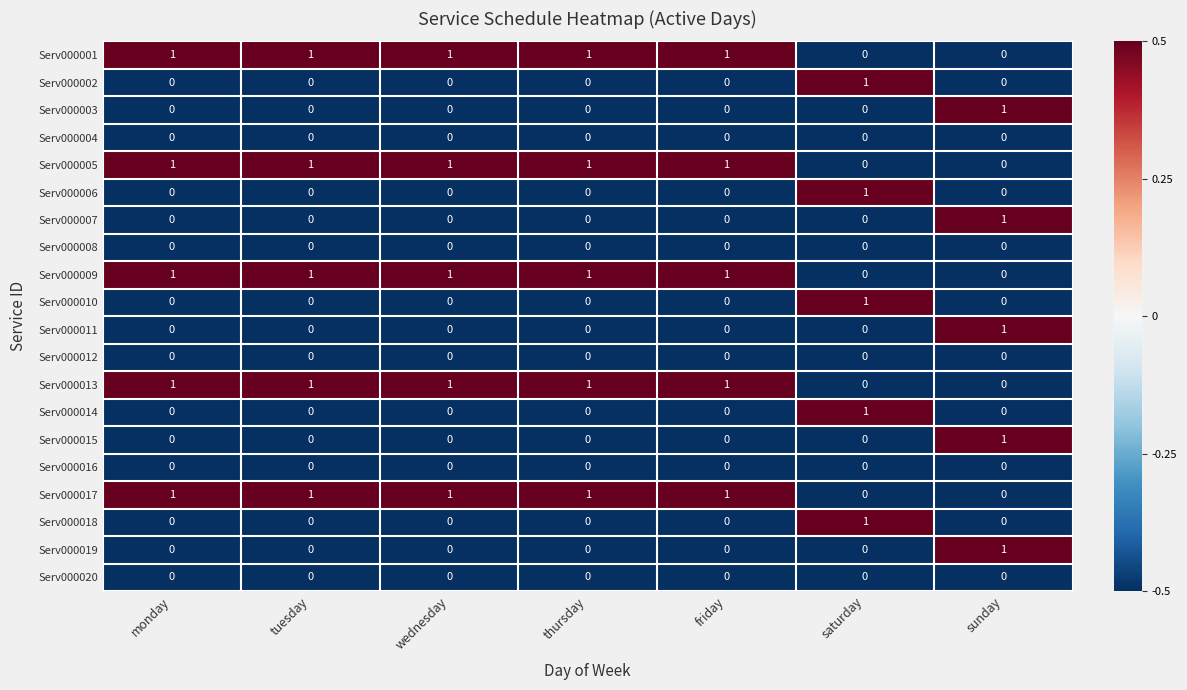

At how many categories does at least one series exceed 0?

7